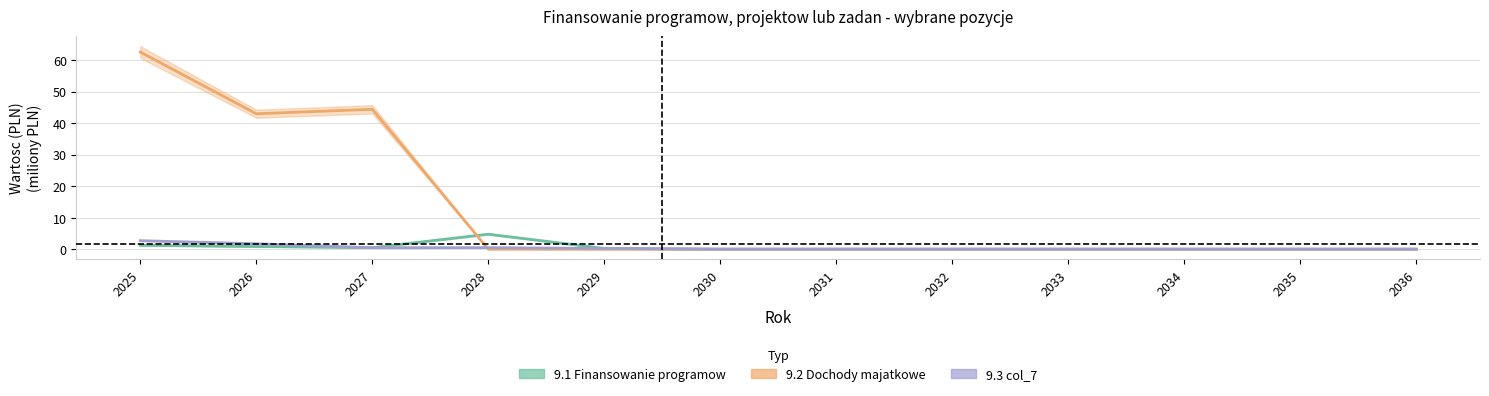

True or false: 9.3 col_7 has a value of 0.3 at 2029.

False